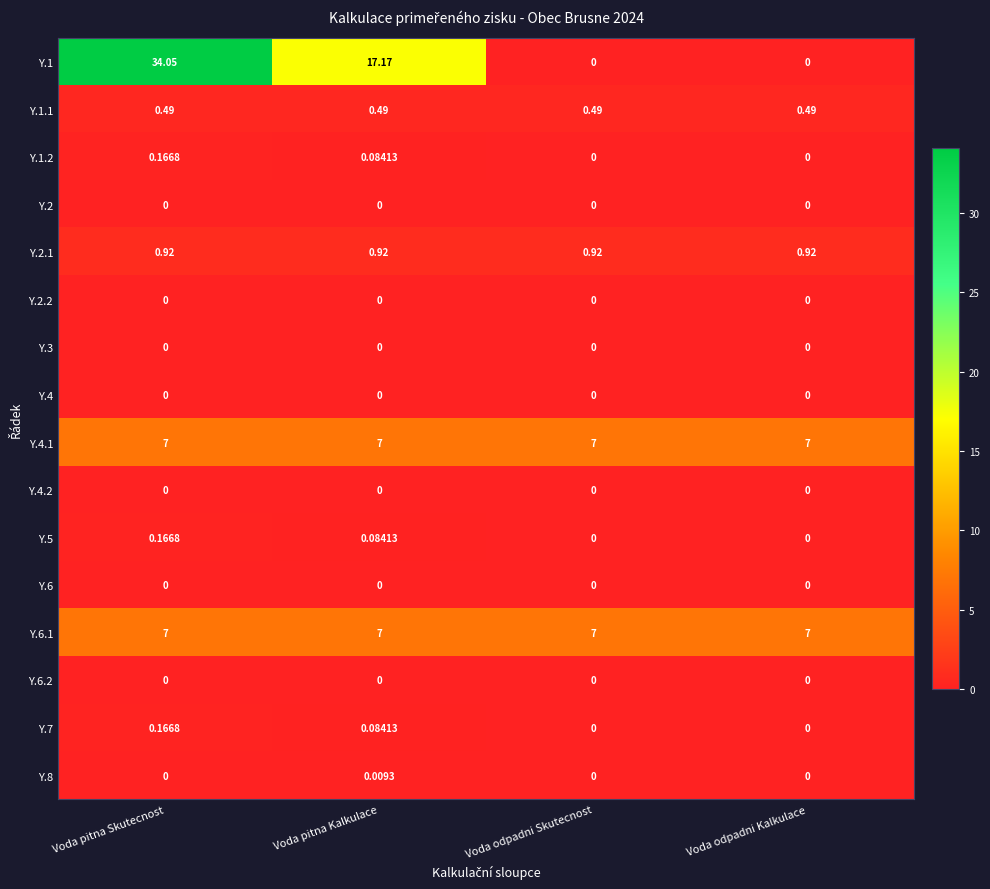

Is the value of Y.2.1 at Voda odpadni Kalkulace greater than the value of Y.4.2 at Voda odpadni Kalkulace?

Yes